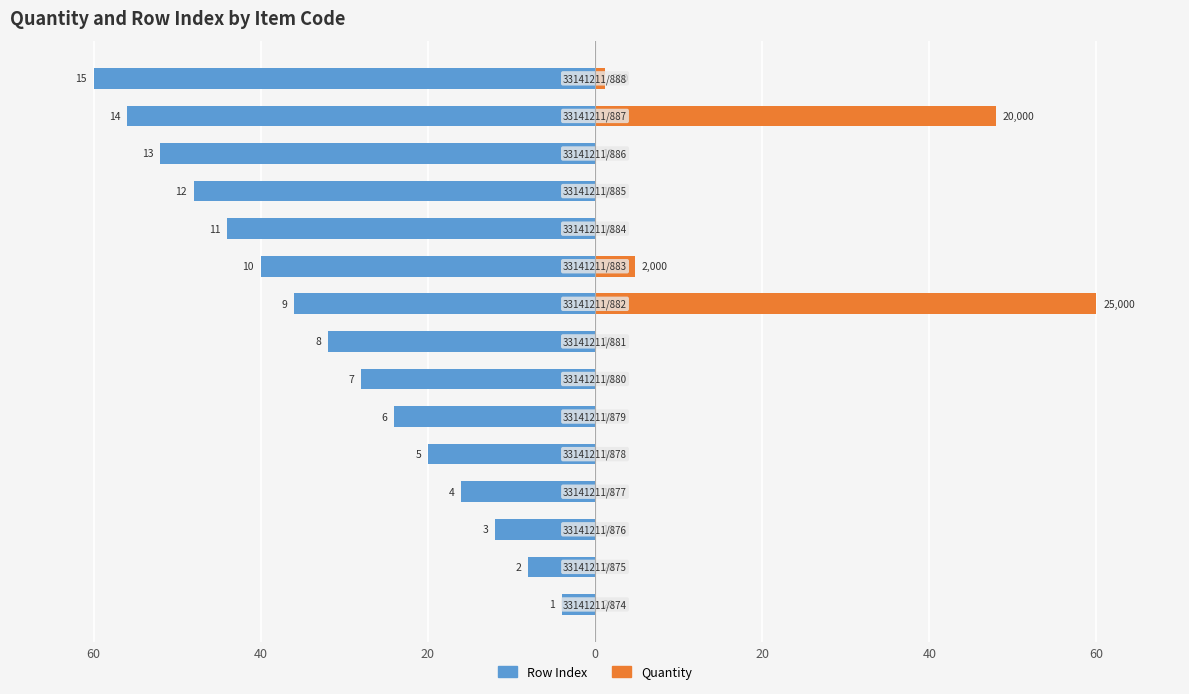

How many bars are there in total?

30